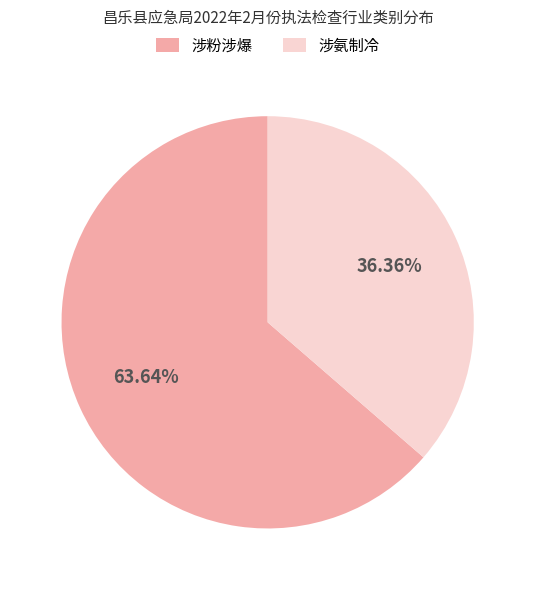

Is there a majority slice in this chart?

Yes